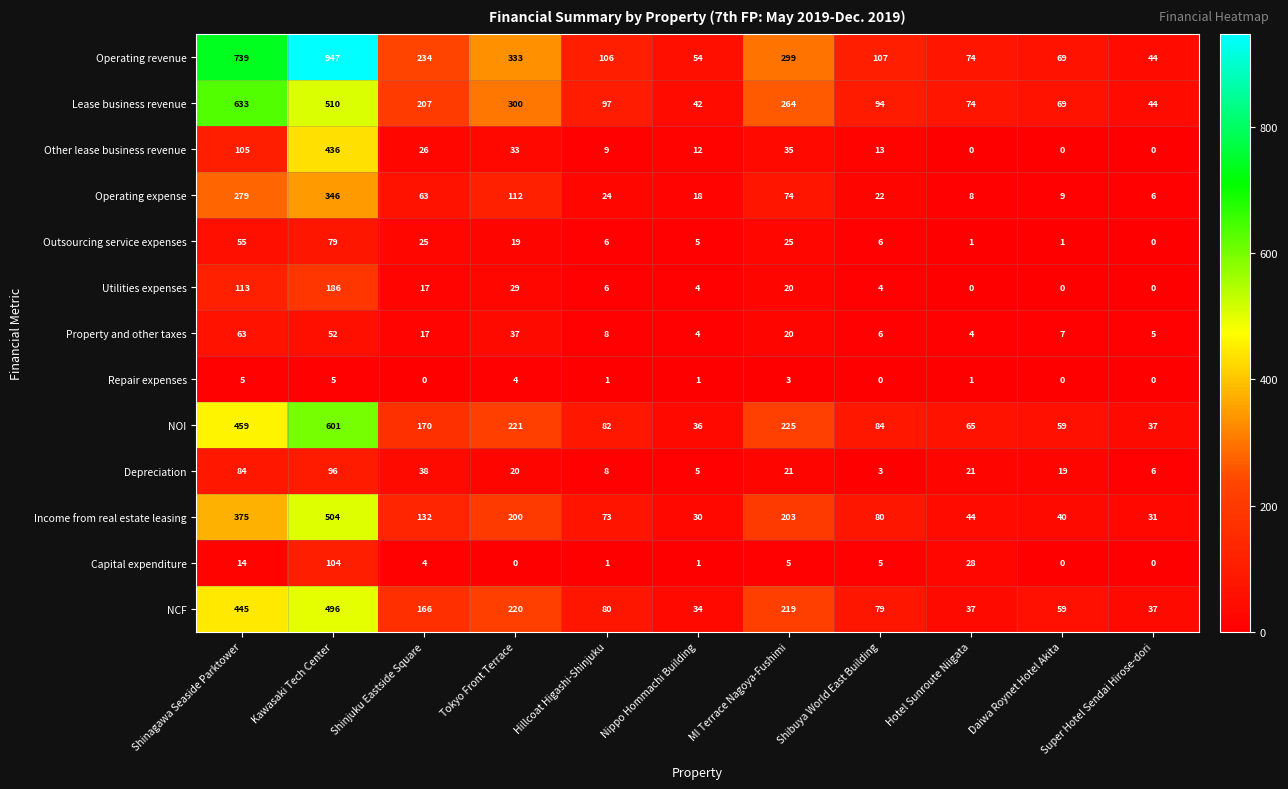

True or false: NCF has a value of 79 at Shibuya World East Building.

True